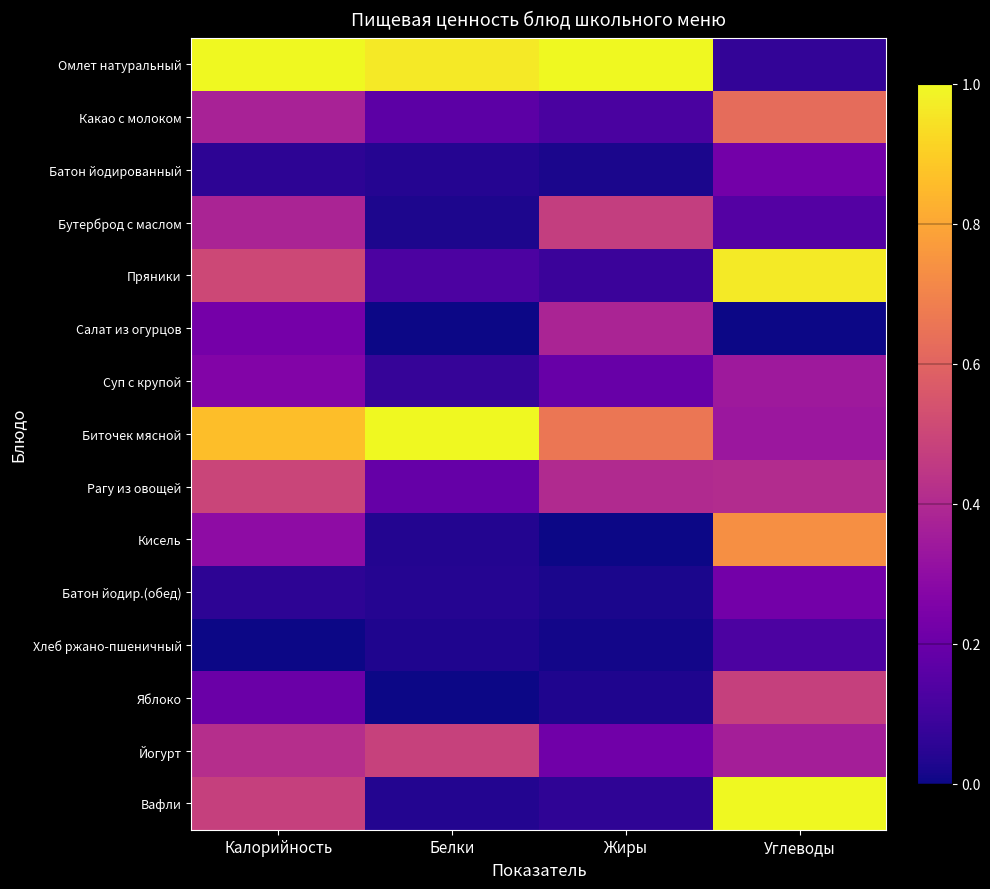

Reading left to right, what are all the values shown in this chart?

Омлет натуральный: Калорийность=1.0	Белки=1.0	Жиры=1.0	Углеводы=0.1
Какао с молоком: Калорийность=0.4	Белки=0.2	Жиры=0.1	Углеводы=0.6
Батон йодированный: Калорийность=0.1	Белки=0.0	Жиры=0.0	Углеводы=0.2
Бутерброд с маслом: Калорийность=0.4	Белки=0.0	Жиры=0.5	Углеводы=0.1
Пряники: Калорийность=0.5	Белки=0.1	Жиры=0.1	Углеводы=1.0
Салат из огурцов: Калорийность=0.2	Белки=0.0	Жиры=0.4	Углеводы=0.0
Суп с крупой: Калорийность=0.3	Белки=0.1	Жиры=0.2	Углеводы=0.3
Биточек мясной: Калорийность=0.9	Белки=1.0	Жиры=0.7	Углеводы=0.3
Рагу из овощей: Калорийность=0.5	Белки=0.2	Жиры=0.4	Углеводы=0.4
Кисель: Калорийность=0.3	Белки=0.0	Жиры=0.0	Углеводы=0.7
Батон йодир.(обед): Калорийность=0.1	Белки=0.0	Жиры=0.0	Углеводы=0.2
Хлеб ржано-пшеничный: Калорийность=0.0	Белки=0.0	Жиры=0.0	Углеводы=0.1
Яблоко: Калорийность=0.2	Белки=0.0	Жиры=0.0	Углеводы=0.5
Йогурт: Калорийность=0.4	Белки=0.5	Жиры=0.2	Углеводы=0.4
Вафли: Калорийность=0.5	Белки=0.0	Жиры=0.1	Углеводы=1.0